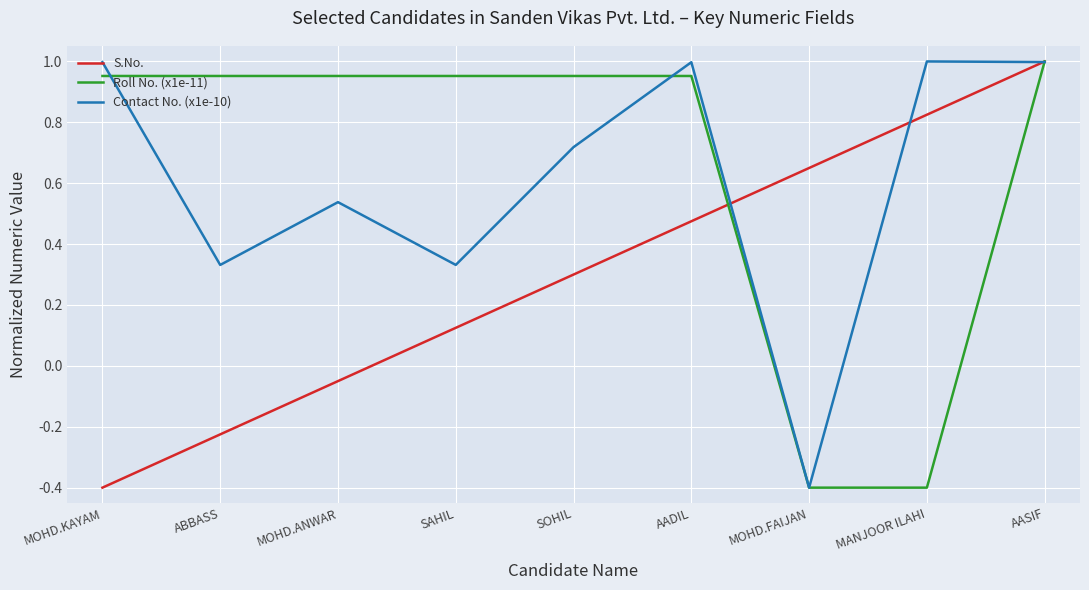

What is the smallest value displayed?

-0.4